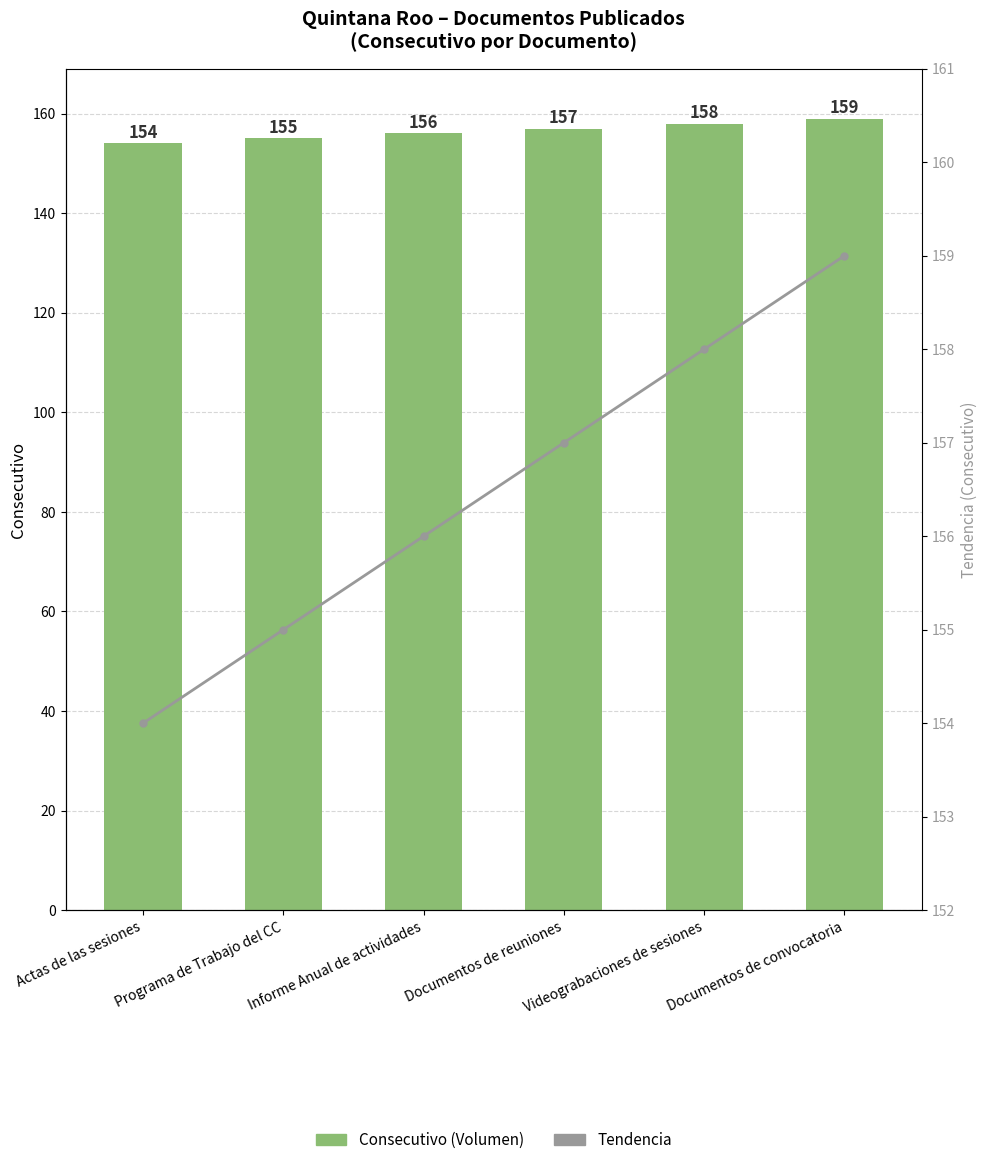

Reading right to left, what are all the values shown in this chart?

Consecutivo: 159	158	157	156	155	154
Tendencia: 159	158	157	156	155	154